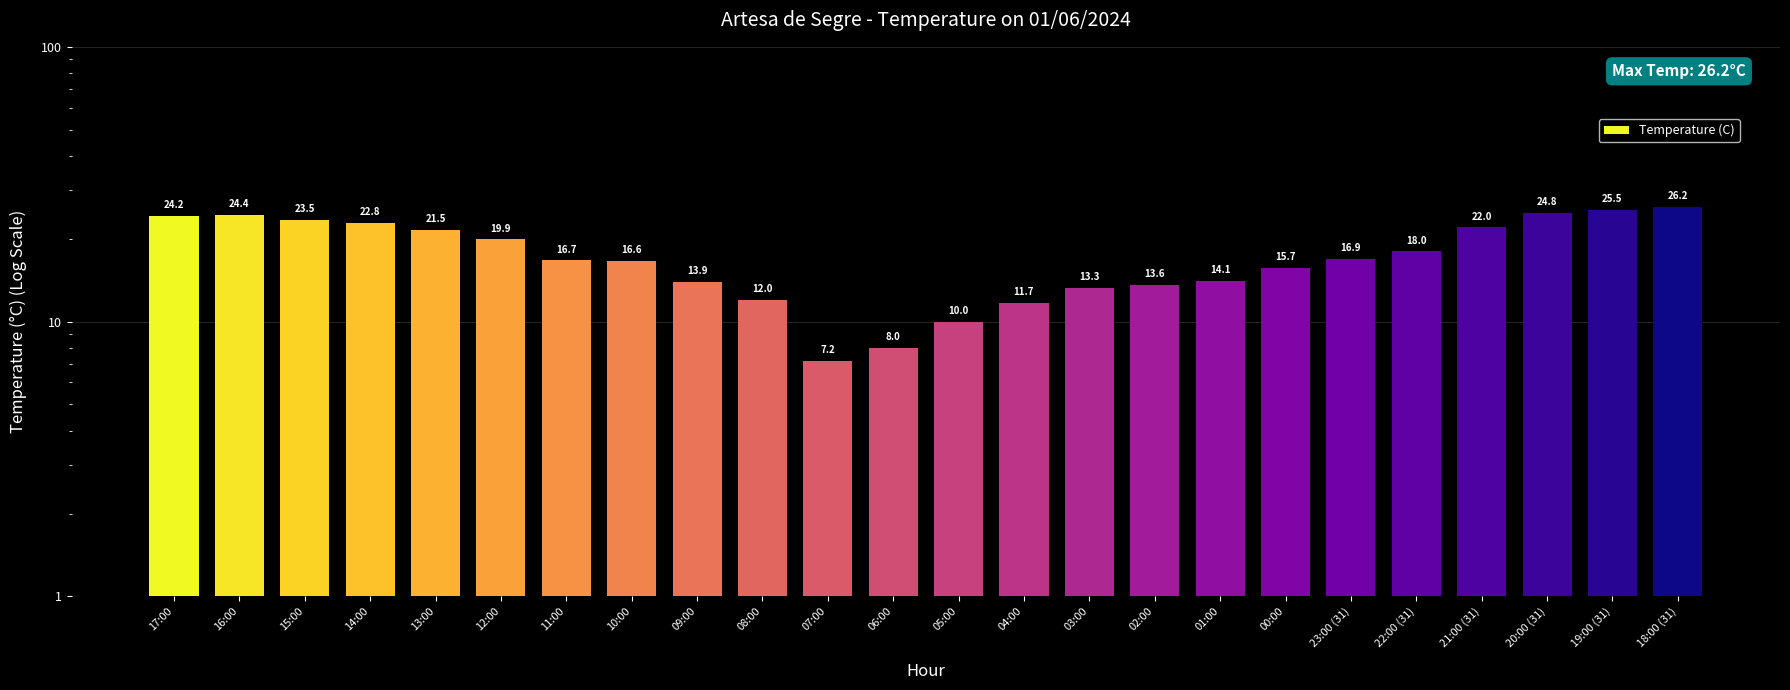

What is the average value?

17.6